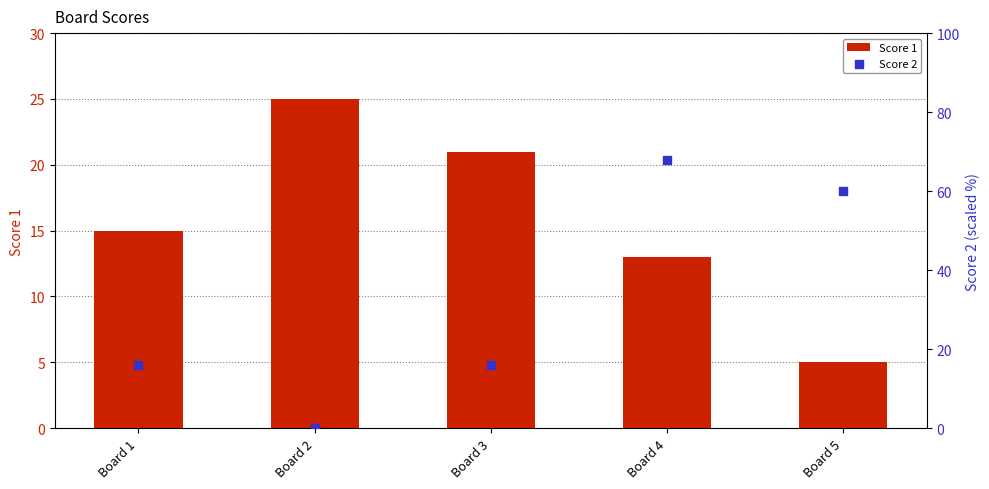

What are all the series names shown in the legend?

Score 1, Score 2